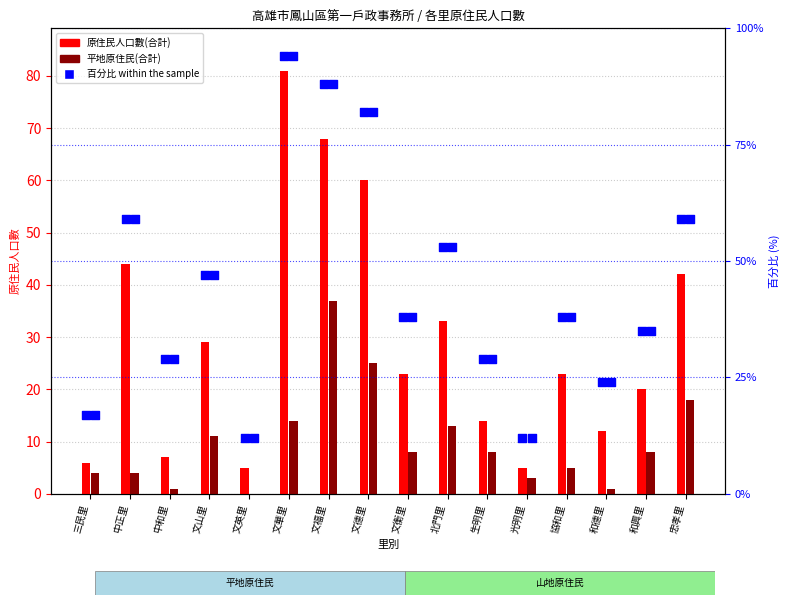

At how many categories does at least one series exceed 3?

16